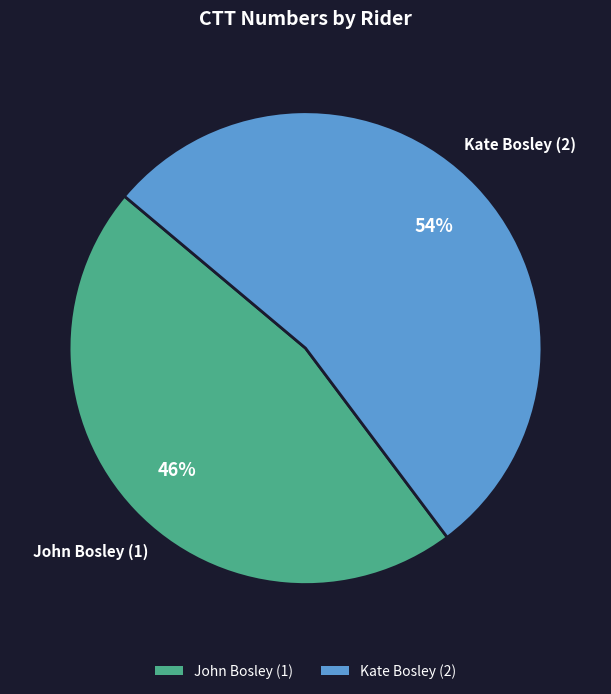

Which slice represents more than half of the pie?

Kate Bosley (2)